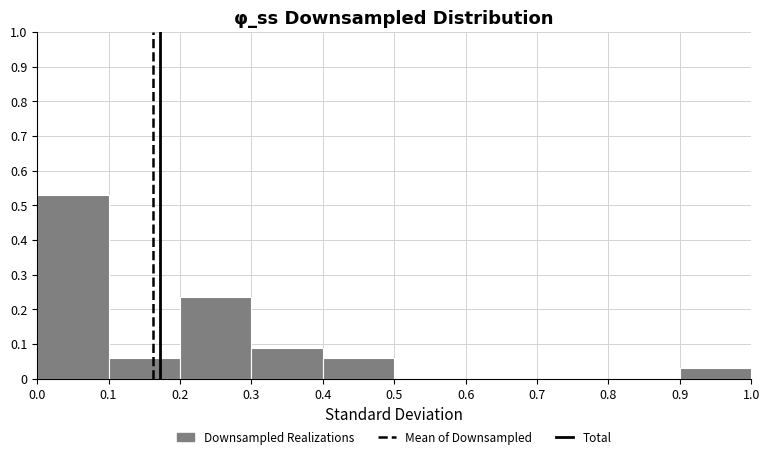

What is the height of the bar covering 0.0 to 0.1 on the x-axis? The values are not printed on the chart, so give them approximately, as read against the axis.

0.53